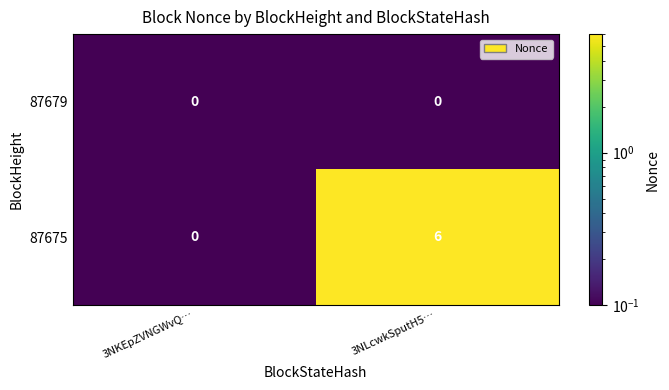

The 87675 series shows 0 at 3NKEpZVNGWvQ…. True or false?

True